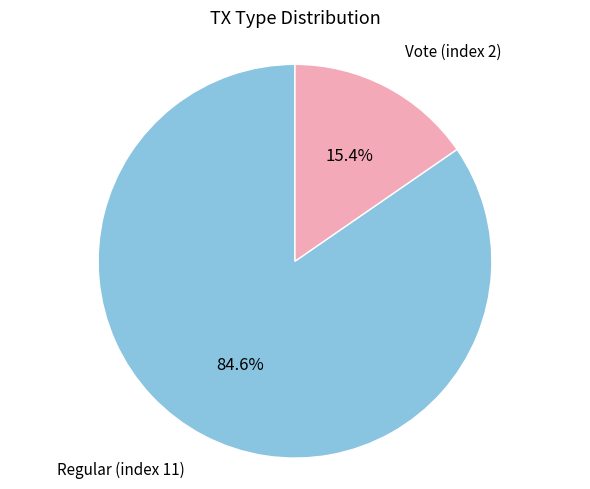

To the nearest percent, what is the combined percentage of Regular (index 11) and Vote (index 2)?

100%